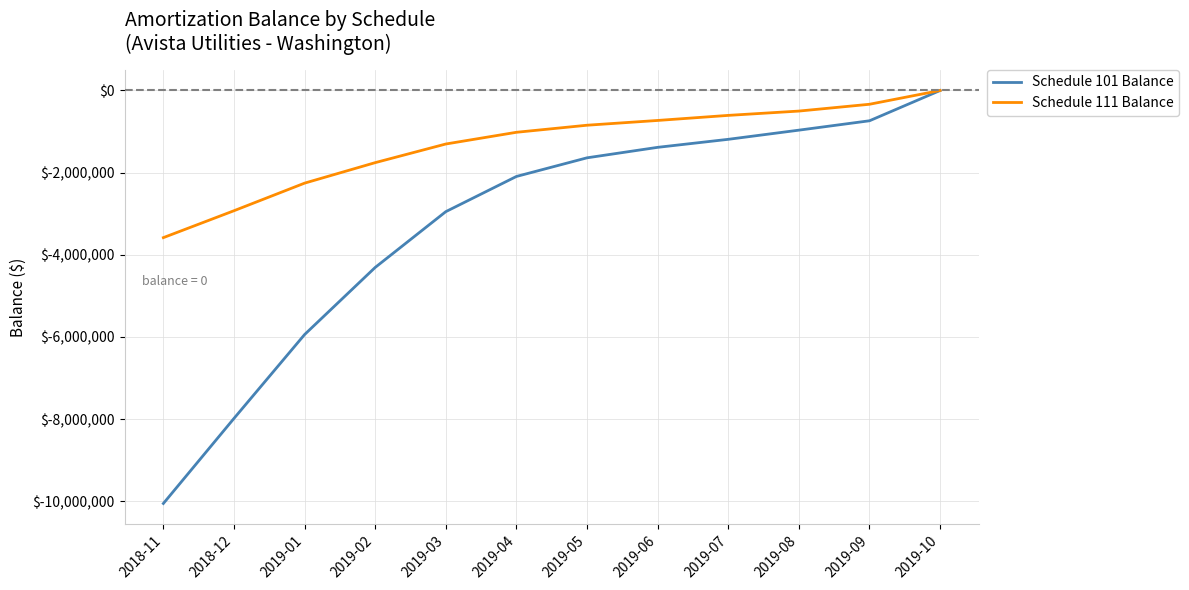

What are all the series names shown in the legend?

Schedule 101 Balance, Schedule 111 Balance